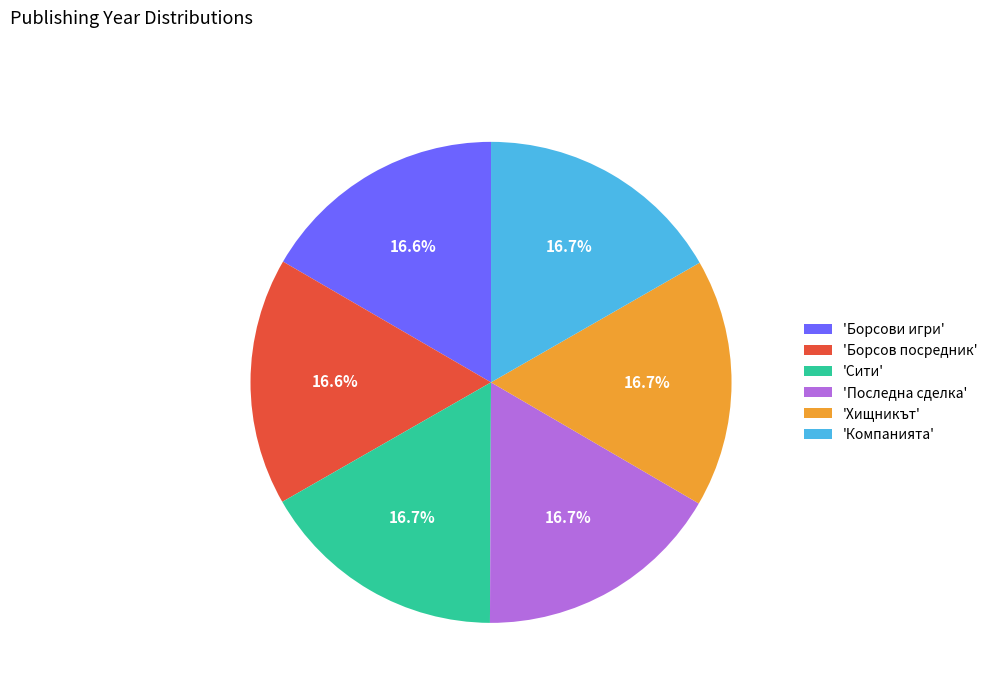

Approximately how many times larger is the value at 'Хищникът' compared to 'Последна сделка'?

1.0